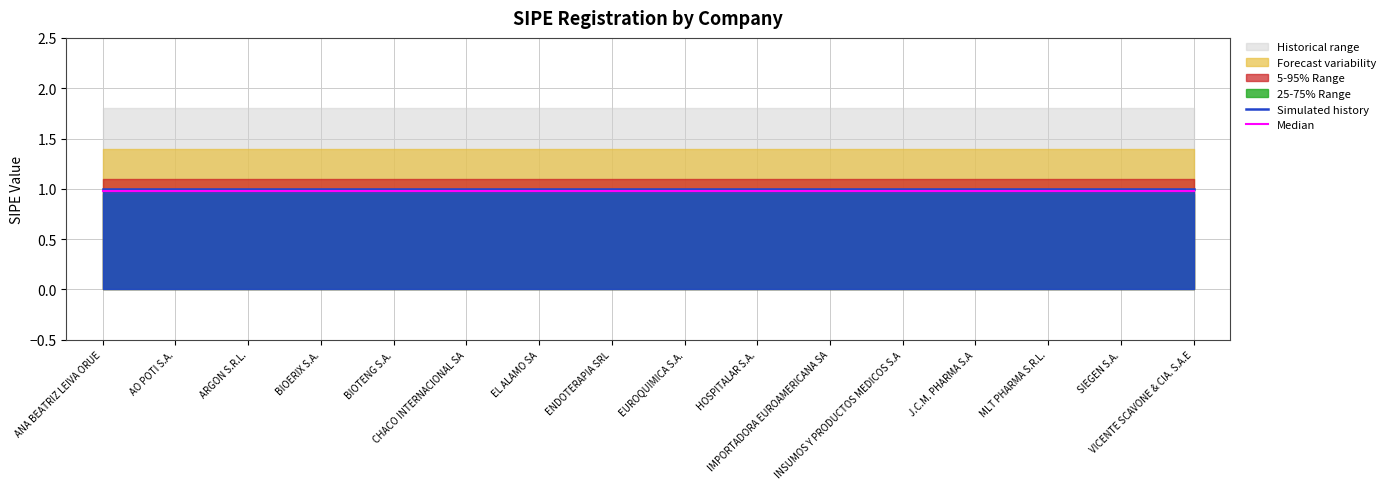

Reading left to right, what are all the values shown in this chart?

Simulated history: ANA BEATRIZ LEIVA ORUE=1.0	AO POTI S.A.=1.0	ARGON S.R.L.=1.0	BIOERIX S.A.=1.0	BIOTENG S.A.=1.0	CHACO INTERNACIONAL SA=1.0	EL ALAMO SA=1.0	ENDOTERAPIA SRL=1.0	EUROQUIMICA S.A.=1.0	HOSPITALAR S.A.=1.0	IMPORTADORA EUROAMERICANA SA=1.0	INSUMOS Y PRODUCTOS MEDICOS S.A=1.0	J.C.M. PHARMA S.A=1.0	MLT PHARMA S.R.L.=1.0	SIEGEN S.A.=1.0	VICENTE SCAVONE & CIA. S.A.E=1.0
Median: ANA BEATRIZ LEIVA ORUE=1.0	AO POTI S.A.=1.0	ARGON S.R.L.=1.0	BIOERIX S.A.=1.0	BIOTENG S.A.=1.0	CHACO INTERNACIONAL SA=1.0	EL ALAMO SA=1.0	ENDOTERAPIA SRL=1.0	EUROQUIMICA S.A.=1.0	HOSPITALAR S.A.=1.0	IMPORTADORA EUROAMERICANA SA=1.0	INSUMOS Y PRODUCTOS MEDICOS S.A=1.0	J.C.M. PHARMA S.A=1.0	MLT PHARMA S.R.L.=1.0	SIEGEN S.A.=1.0	VICENTE SCAVONE & CIA. S.A.E=1.0